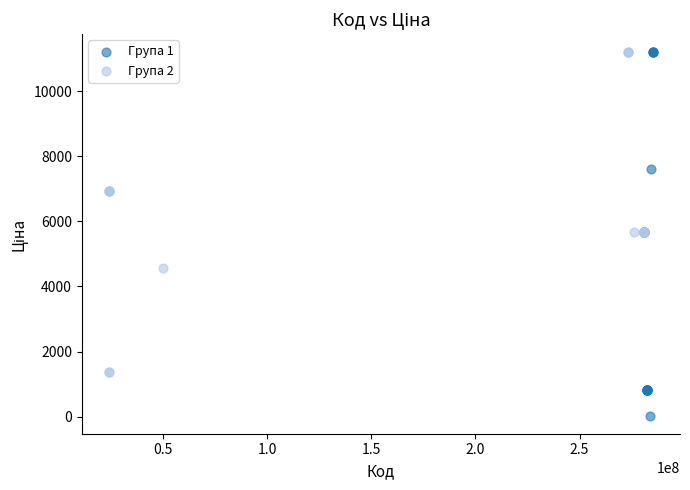

Which series contains the lowest Y value?

Група 1